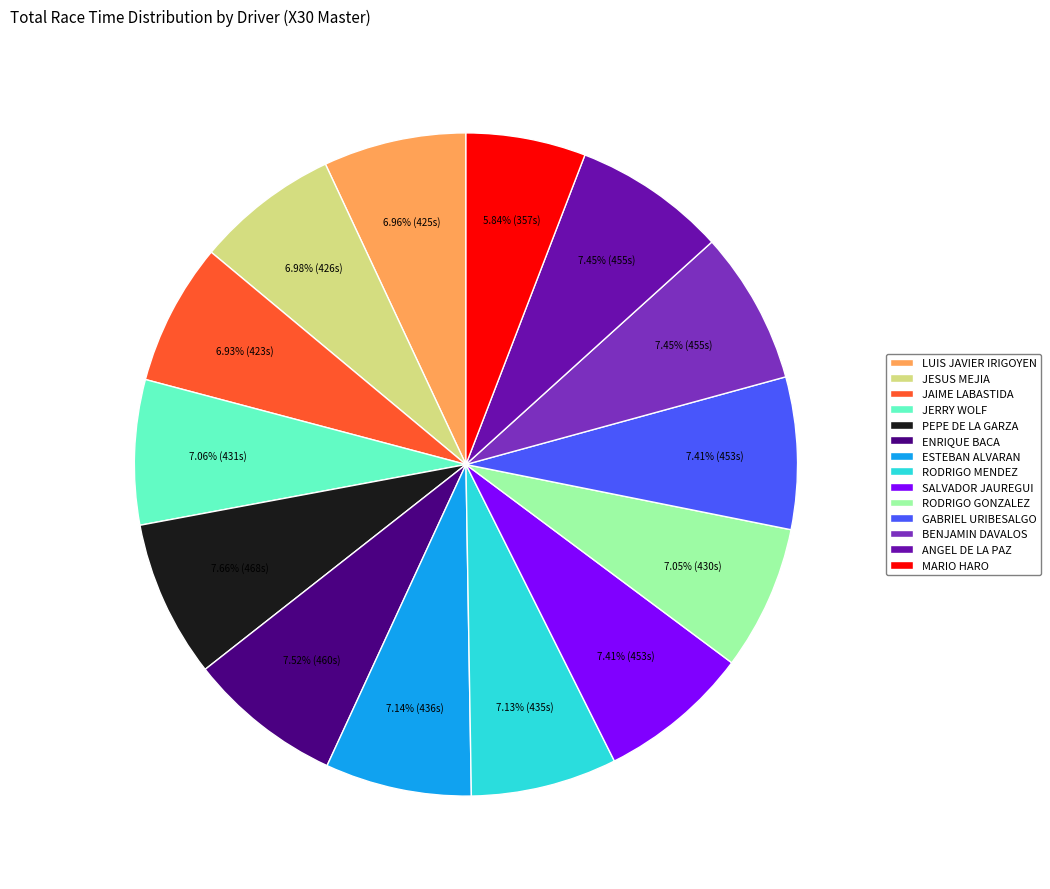

Do JAIME LABASTIDA and SALVADOR JAUREGUI together represent more than half of the pie?

No